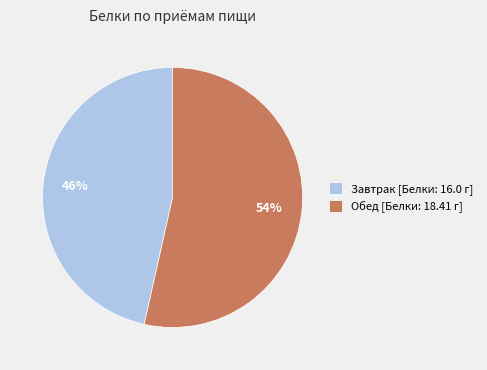

To the nearest percent, what is the average slice percentage?

50%